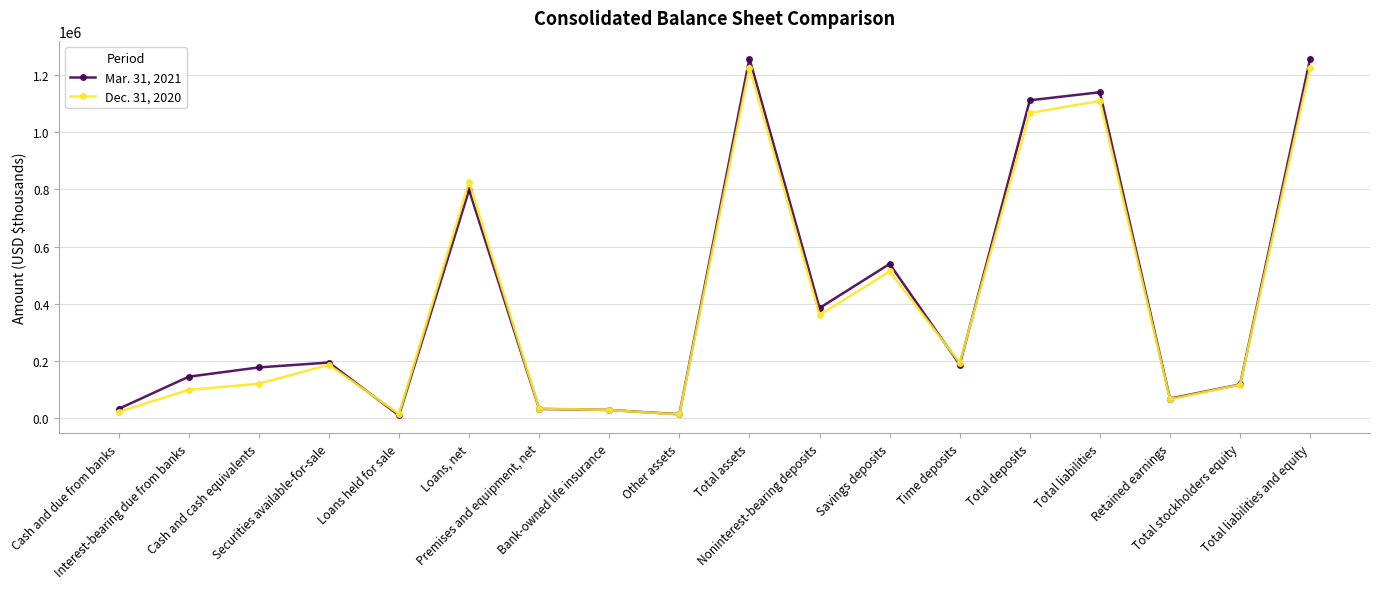

What is the average value of the Dec. 31, 2020 series?

401233